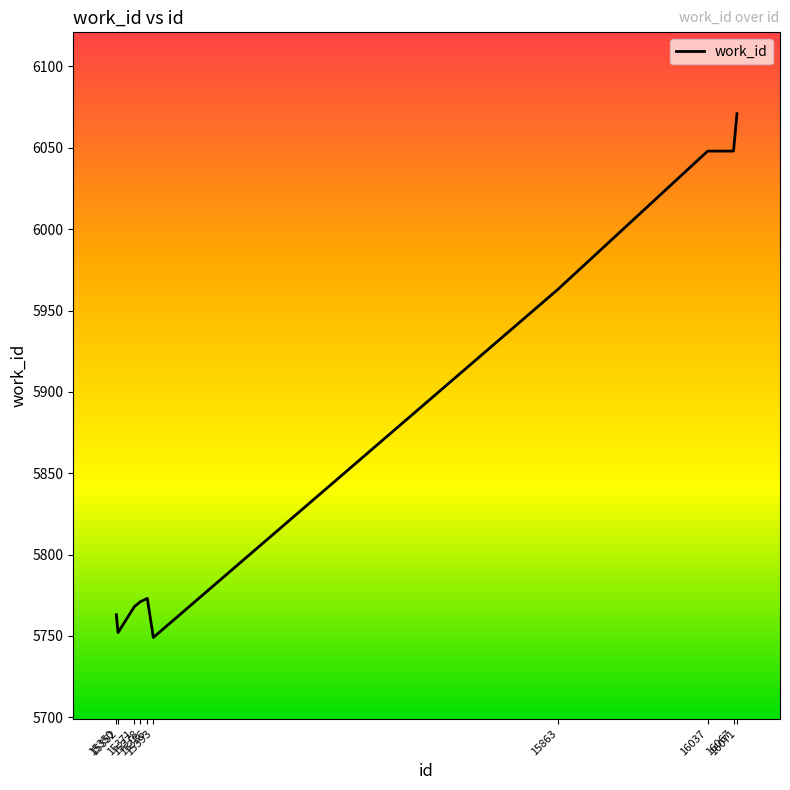

Does the chart have visible grid lines?

No